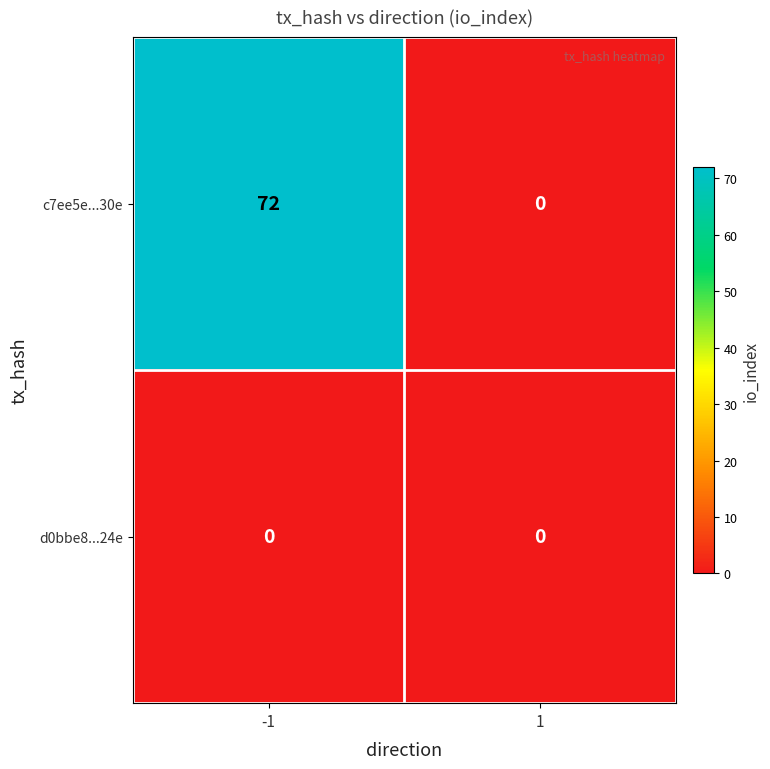

What value does the c7ee5e...30e series have at -1, to the nearest 5?

70